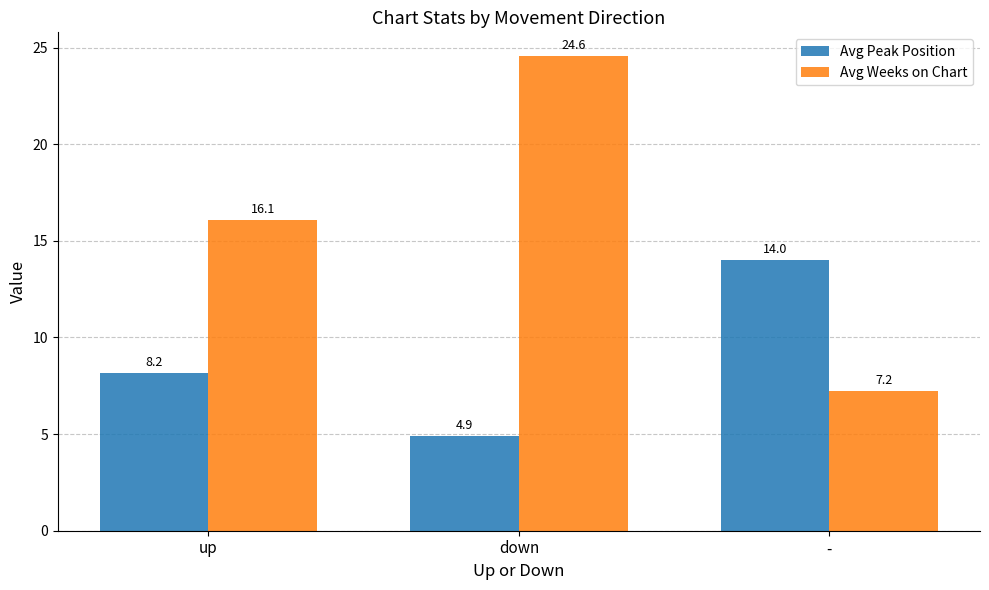

What is the approximate value of Avg Peak Position at down?

4.9